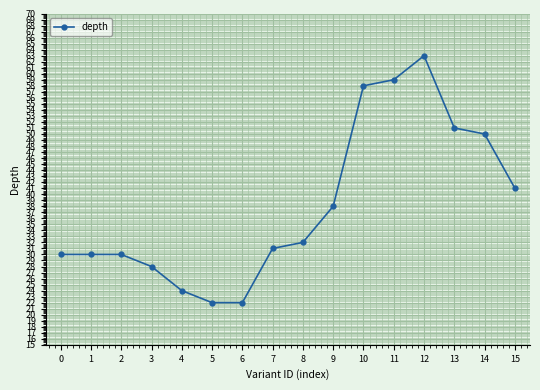

What is the smallest value displayed?

22